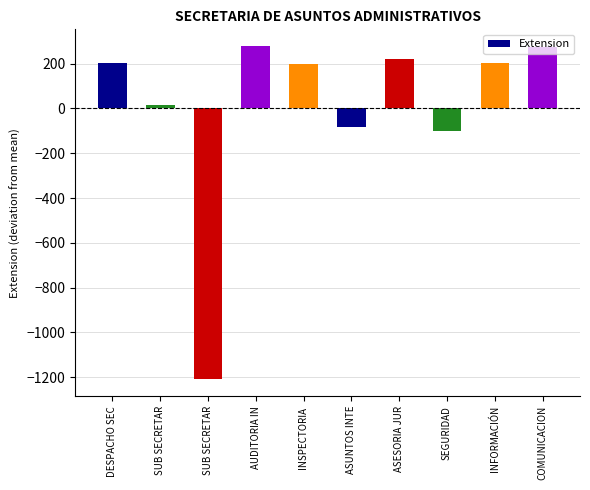

What is the difference between the maximum and minimum values?

1489